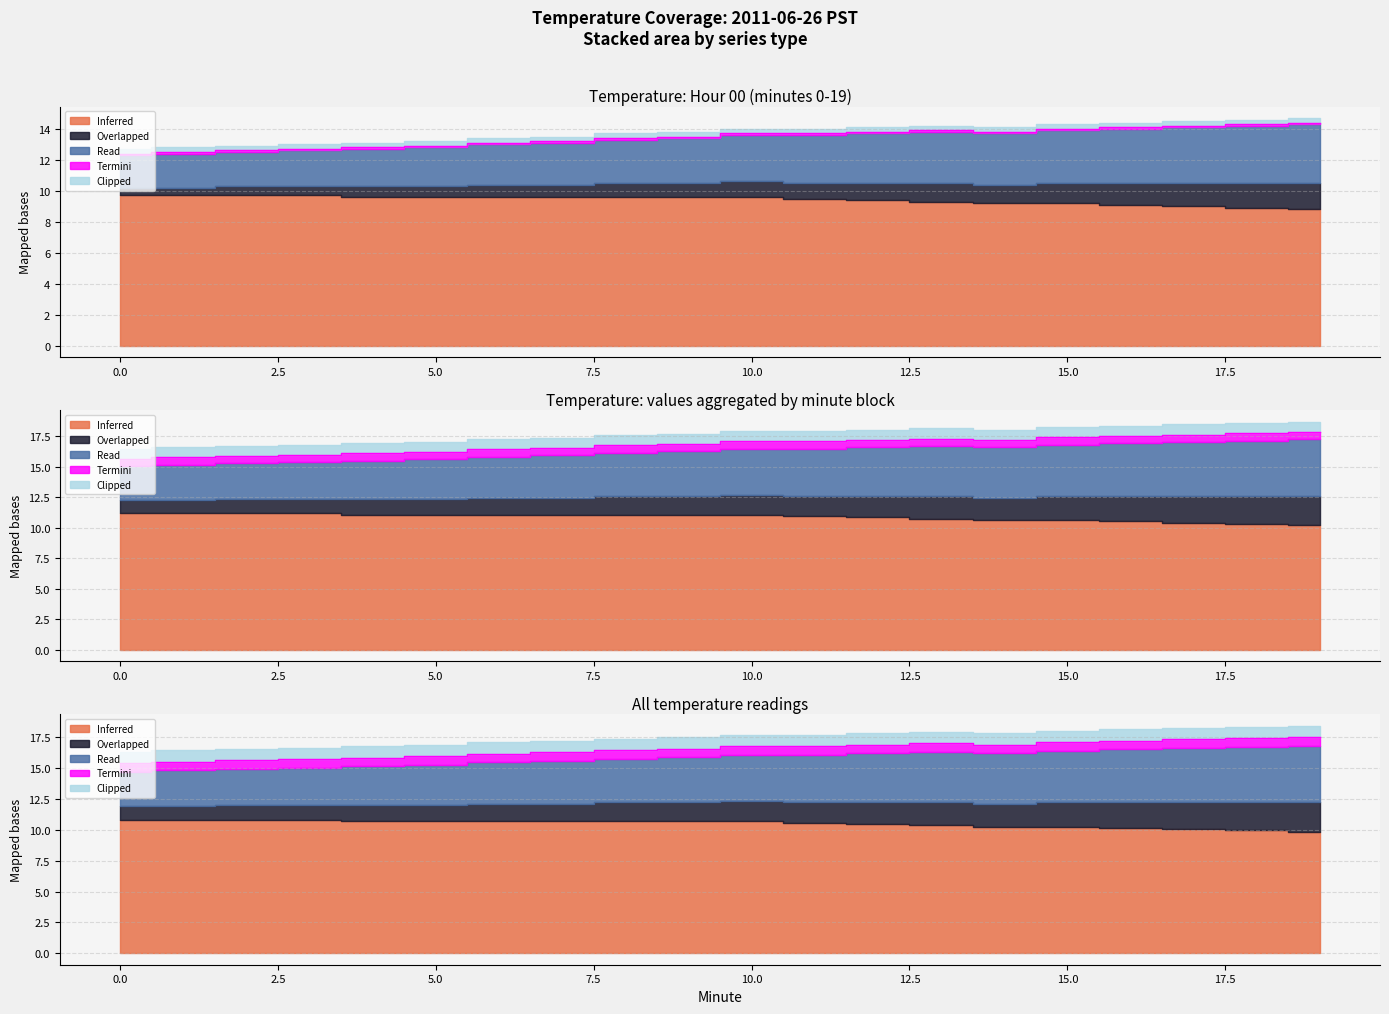

What is the value of the Inferred point at the 9th from the left?

9.6